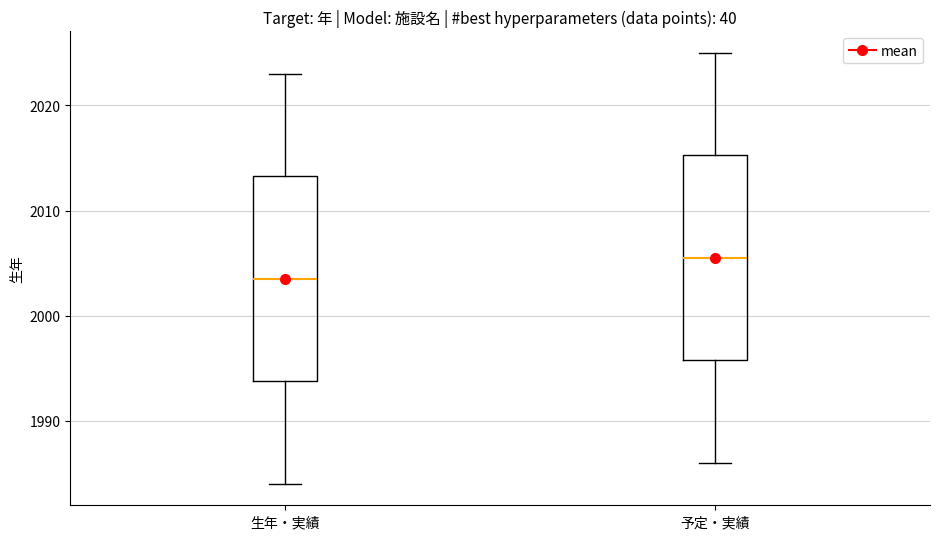

Which box has the highest median line?

予定・実績